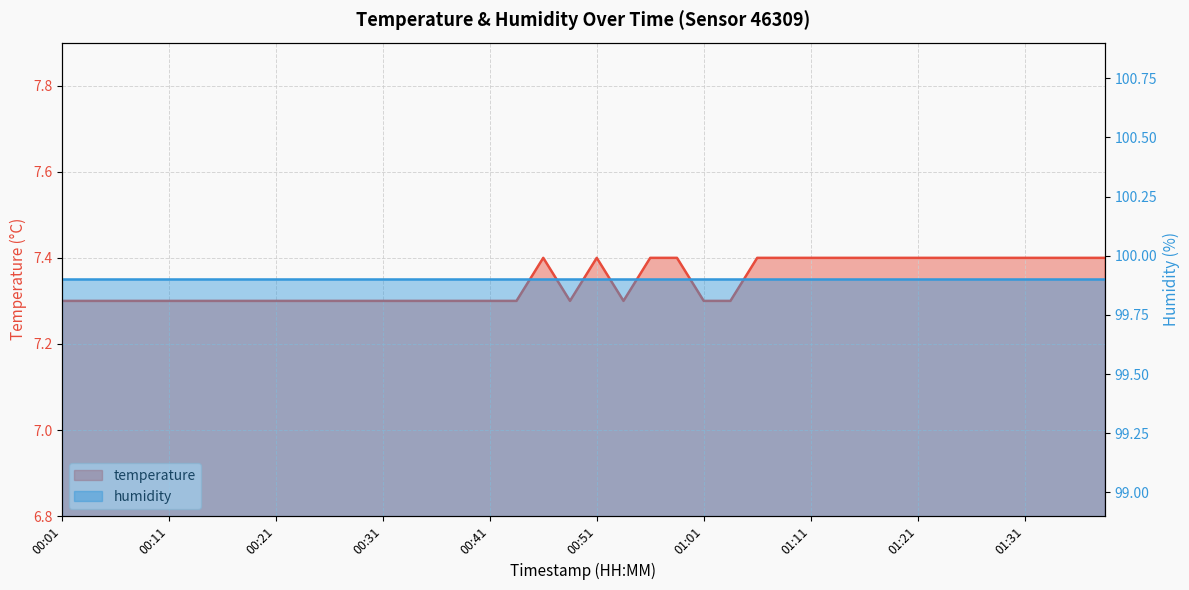

True or false: the data shows 13.0 at 00:11.

False